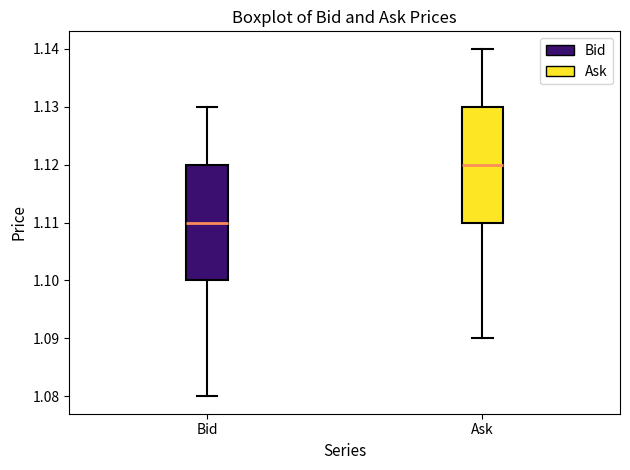

Which box has the highest median line?

Ask